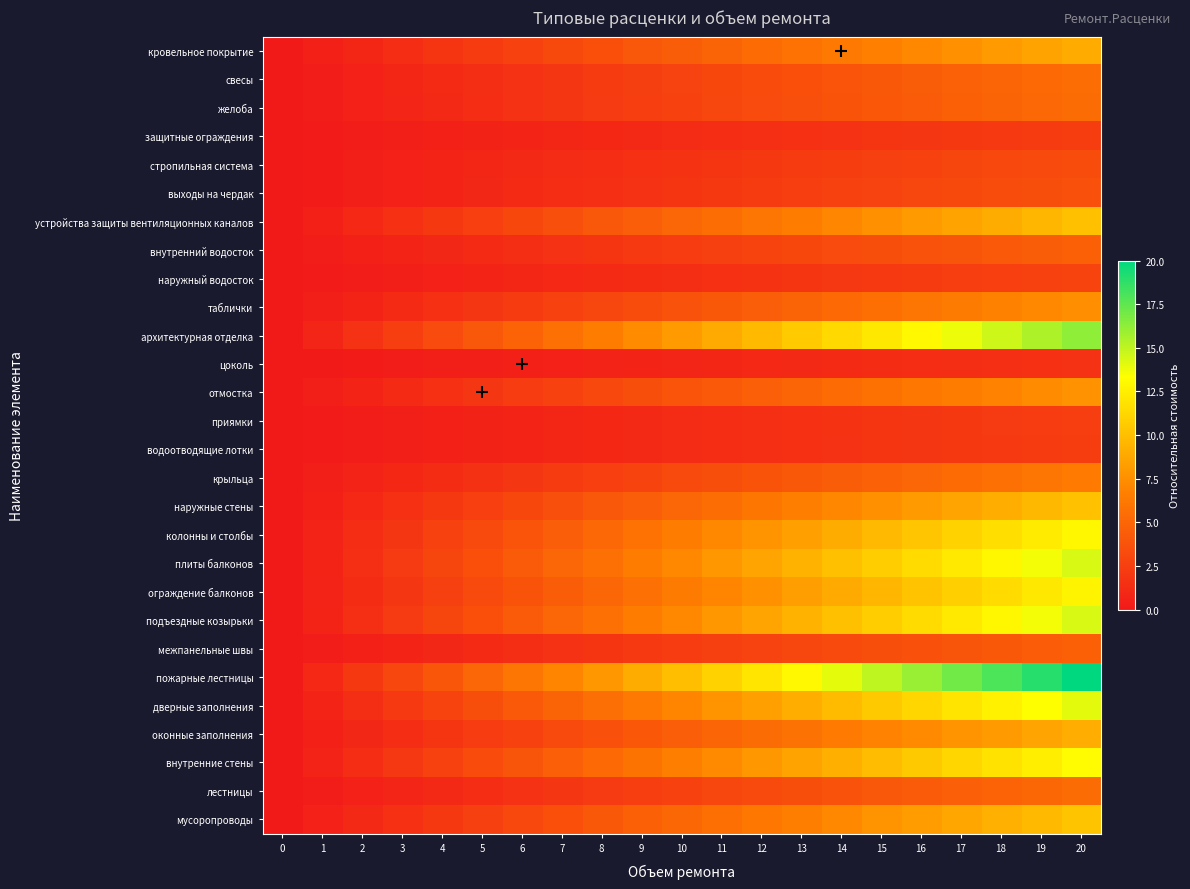

At how many categories does at least one series exceed 13?

7